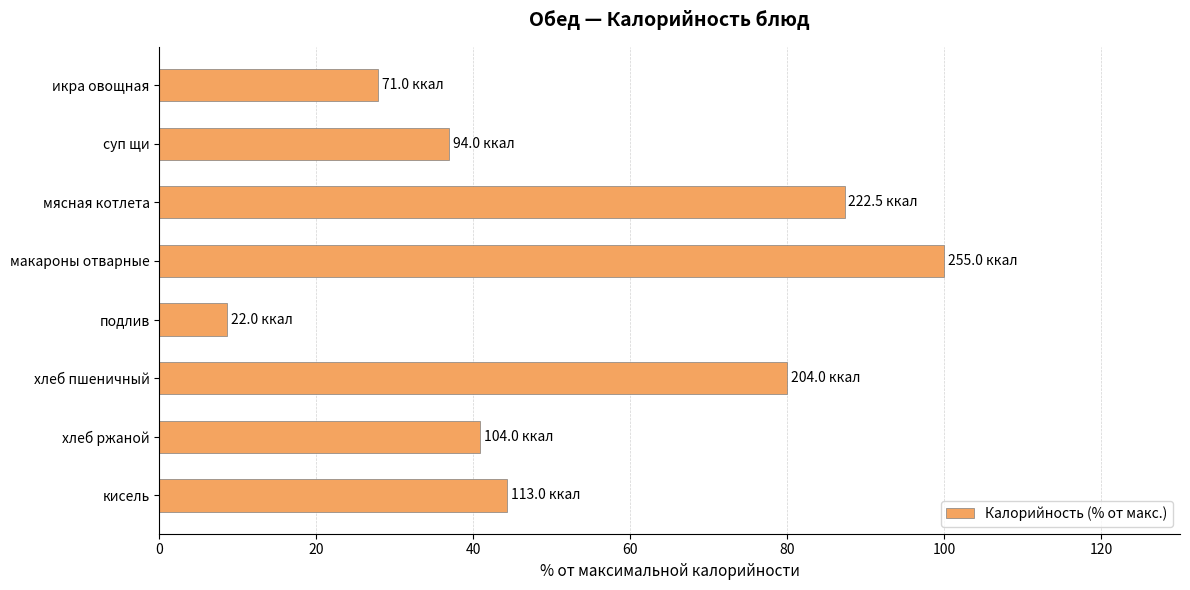

List the labels in order of value, largest first.

макароны отварные, мясная котлета, хлеб пшеничный, кисель, хлеб ржаной, суп щи, икра овощная, подлив